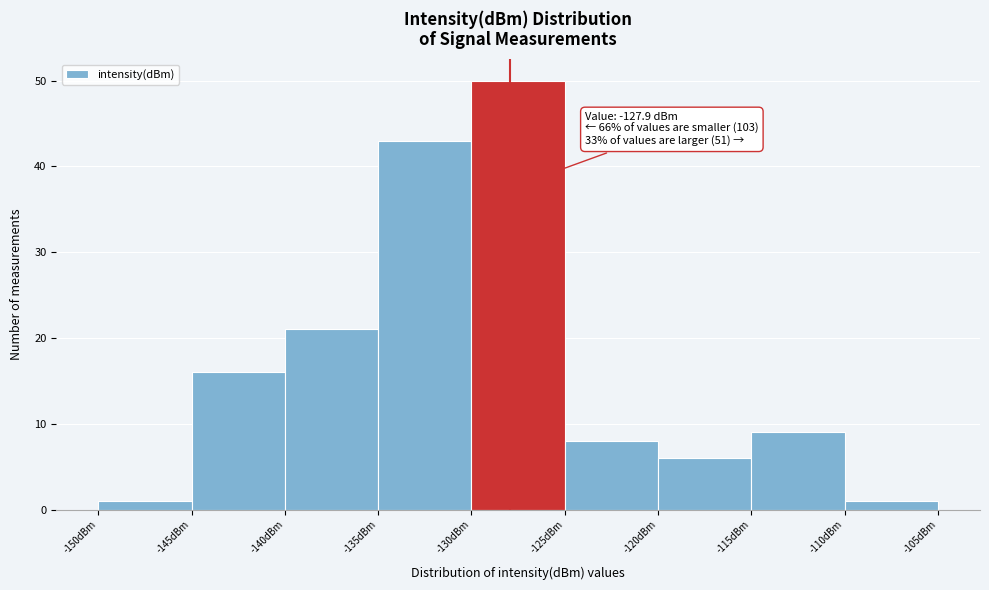

Over which range of the x-axis is the bar tallest?

-130 to -125